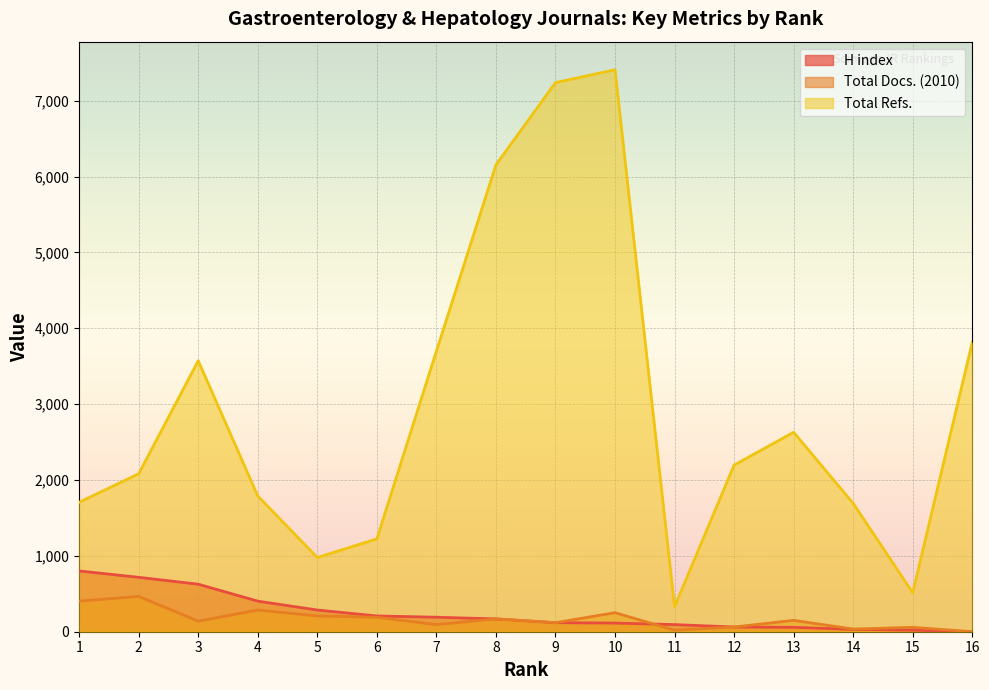

At which label does Total Refs. reach its peak?

10